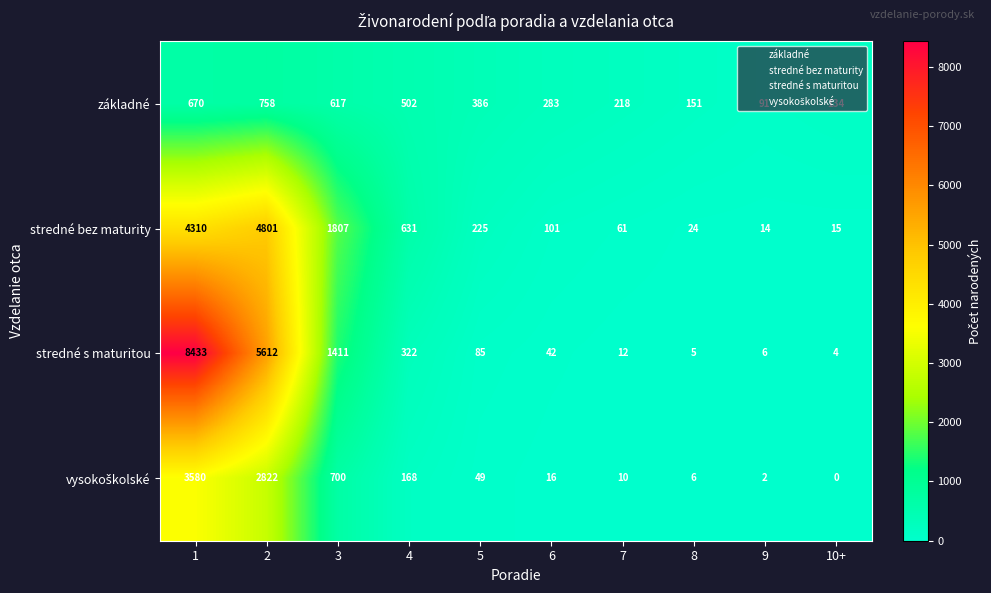

What is the sum of all stredné bez maturity values?

11989